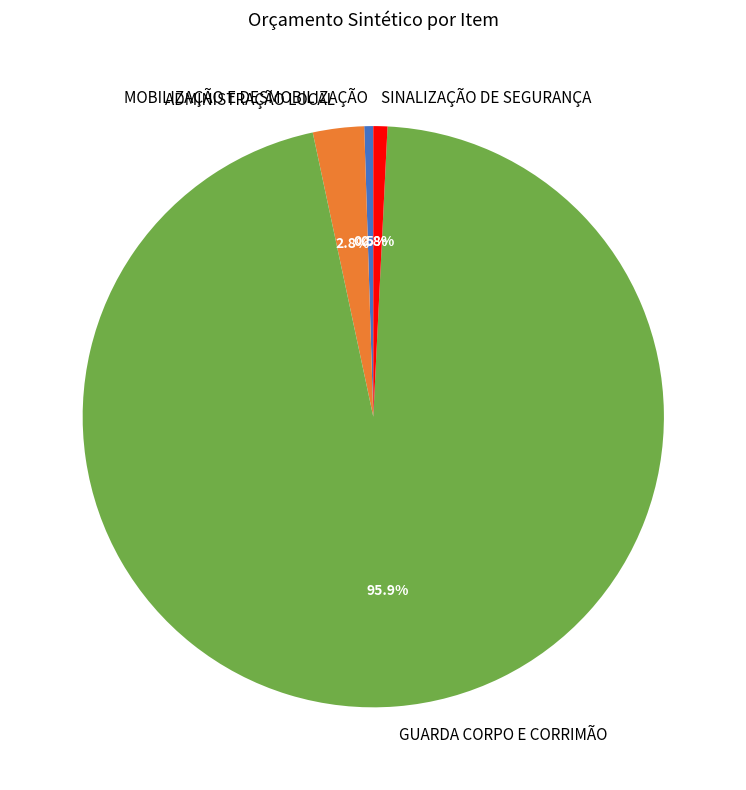

To the nearest percent, what is the combined percentage of ADMINISTRAÇÃO LOCAL and SINALIZAÇÃO DE SEGURANÇA?

4%